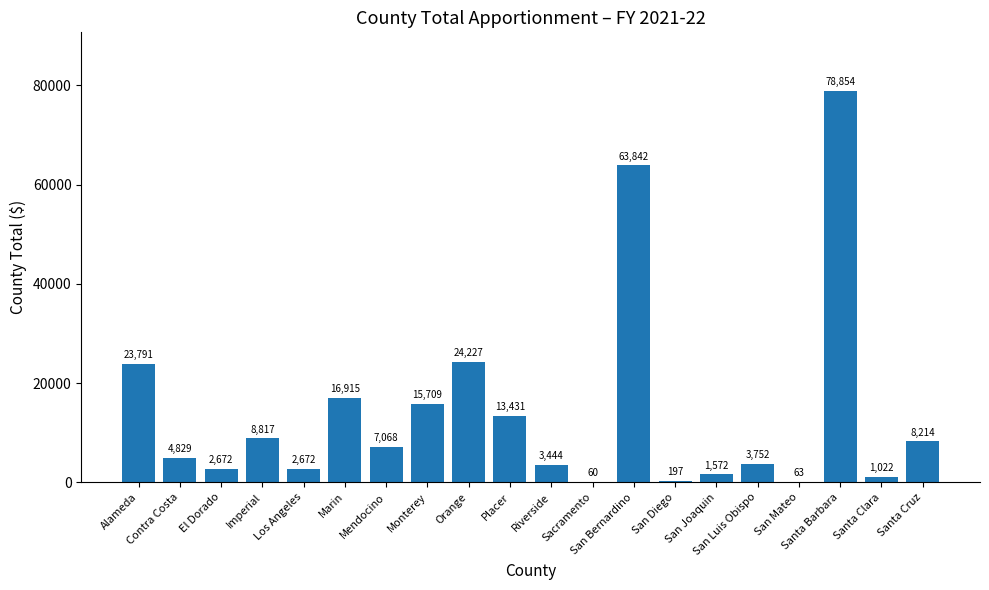

What is the sum of all values?

281151